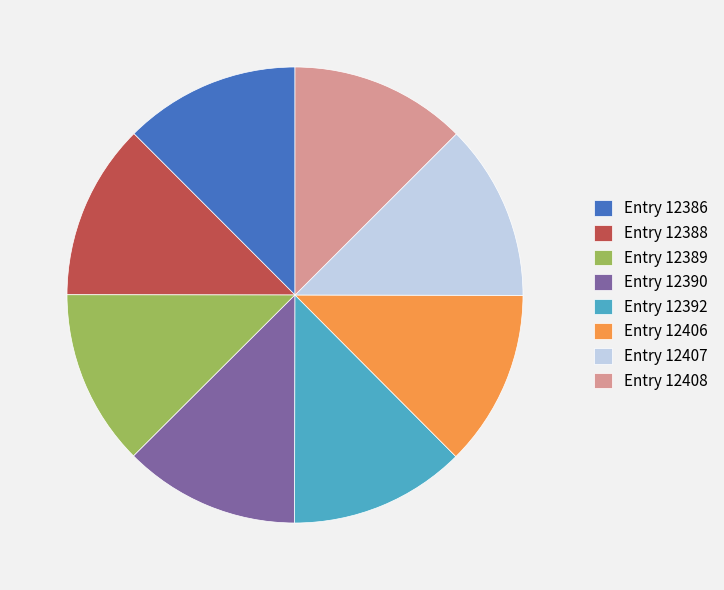

Approximately how many times larger is the value at Entry 12386 compared to Entry 12392?

1.0